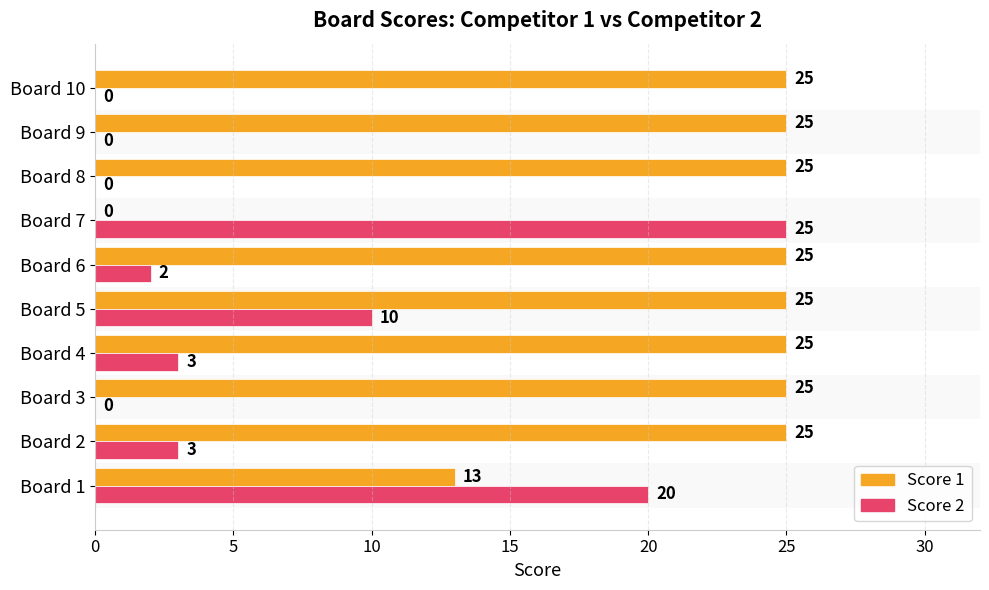

Is it true that Score 1 equals 25 at Board 10?

True